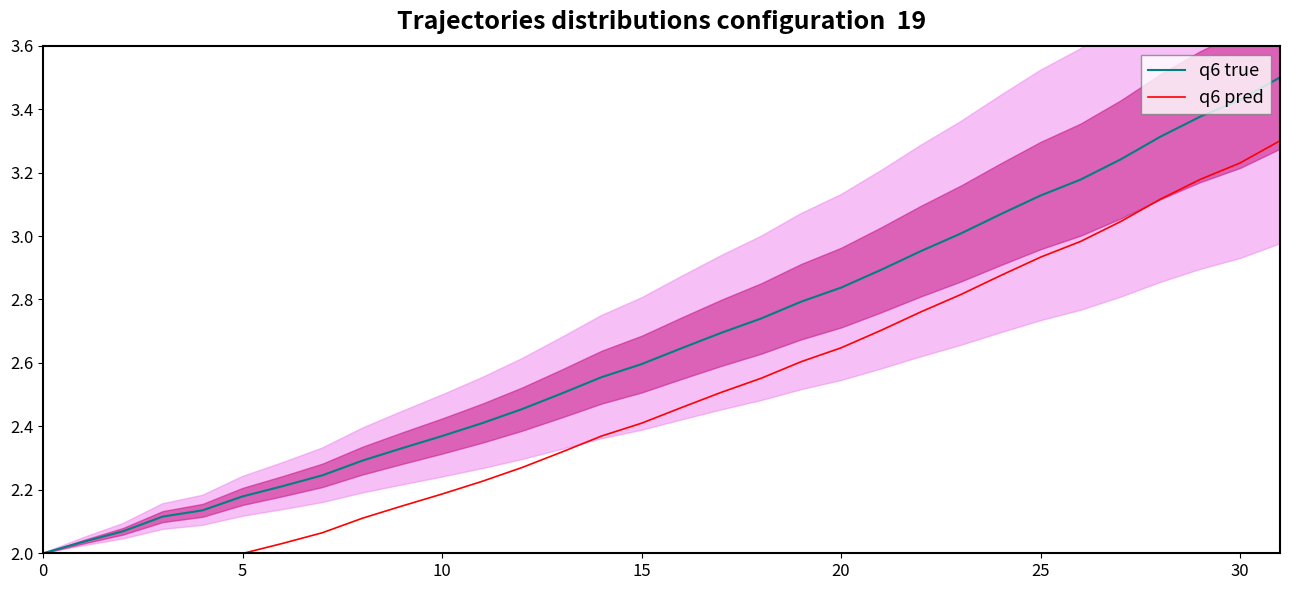

True or false: q6 true and q6 pred cross at least once.

False